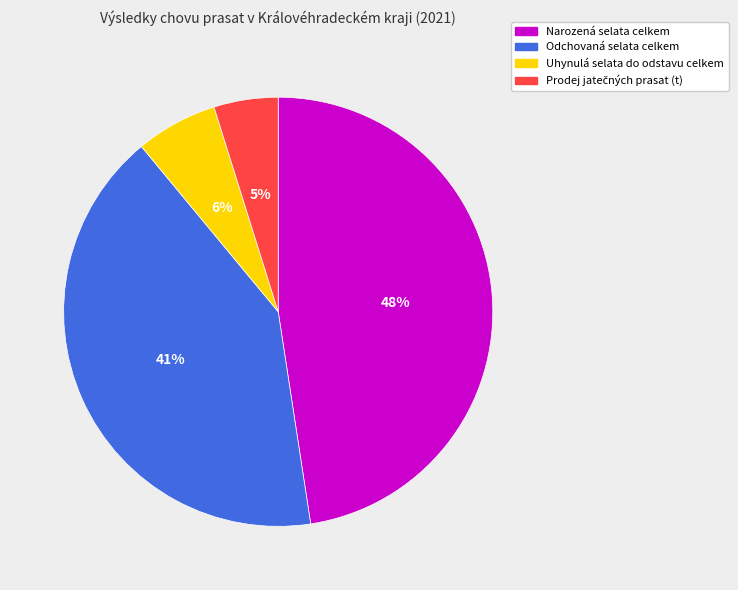

True or false: Odchovaná selata celkem accounts for 41% of the total.

True